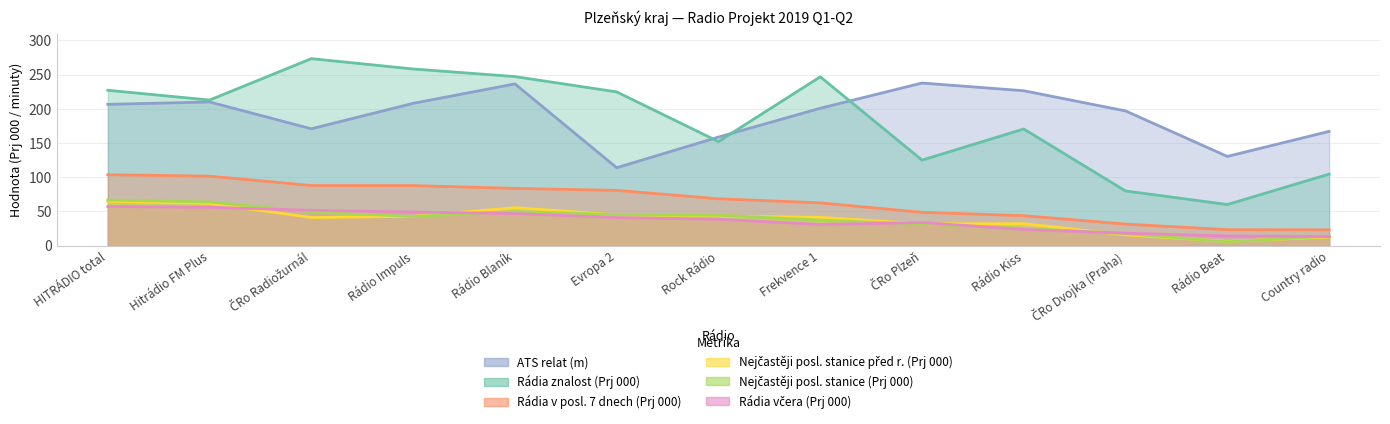

Does the chart display data point markers on the line(s)?

No